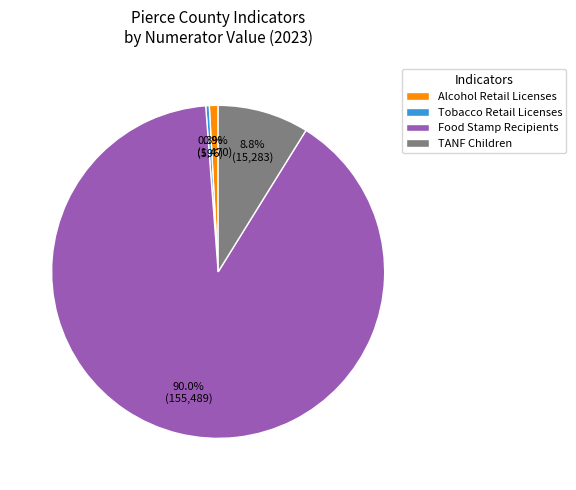

How many segments does this pie chart have?

4